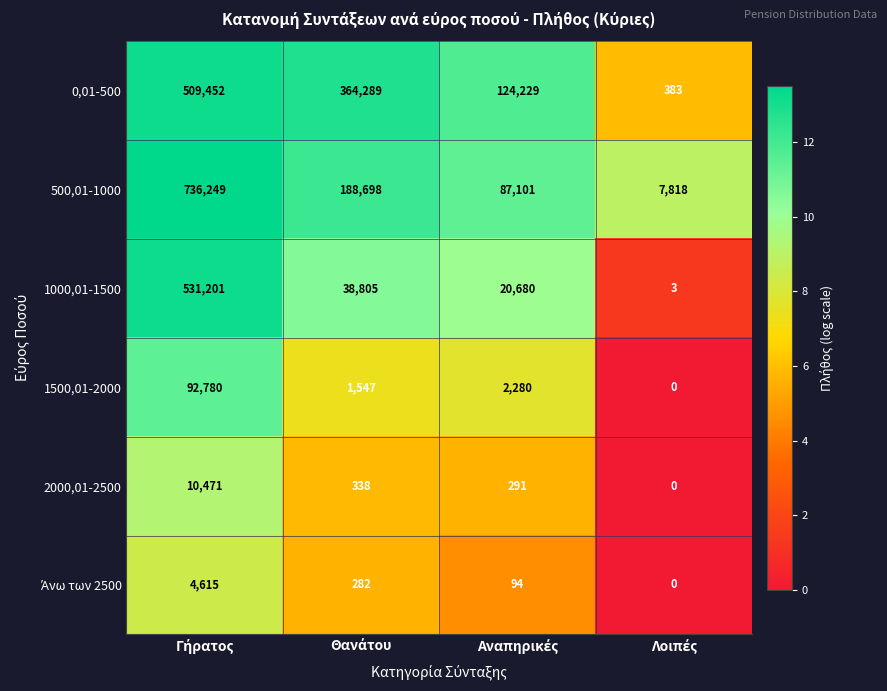

Which series has the largest total across all categories?

500,01-1000